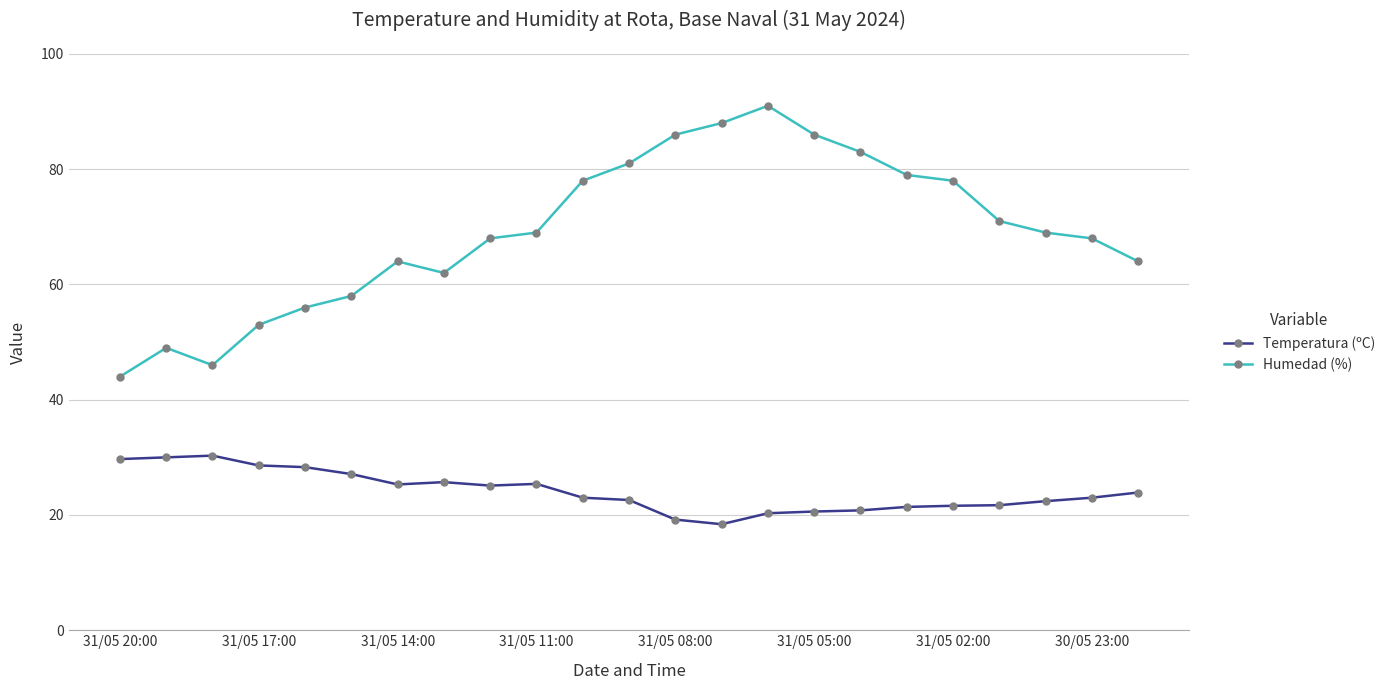

Is this an area chart (filled region under the line)?

No